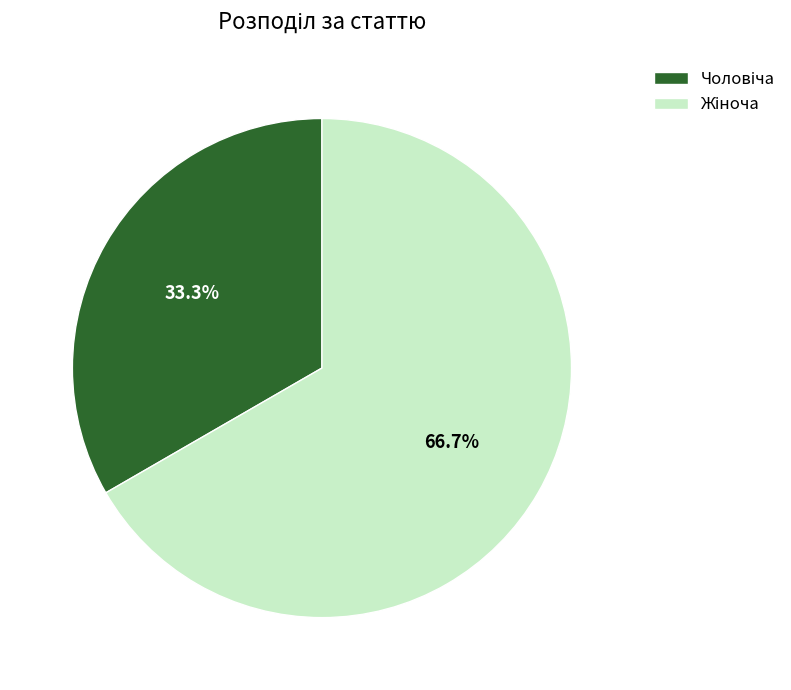

Does any single category account for the majority?

Yes